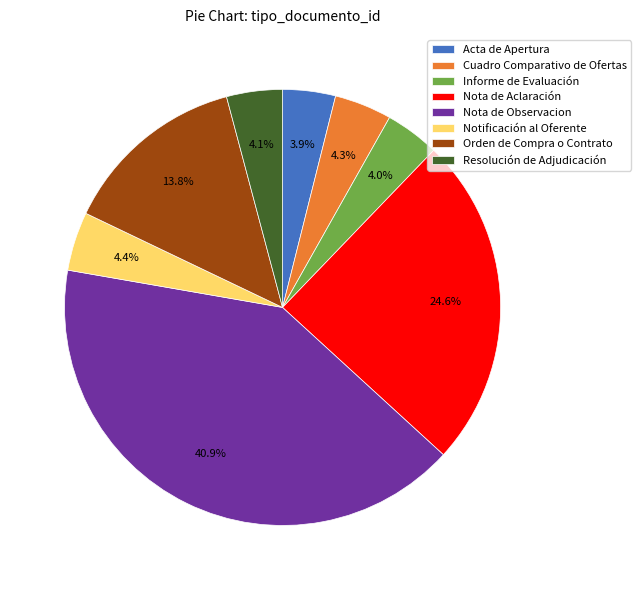

To the nearest percent, what is the average slice percentage?

12%